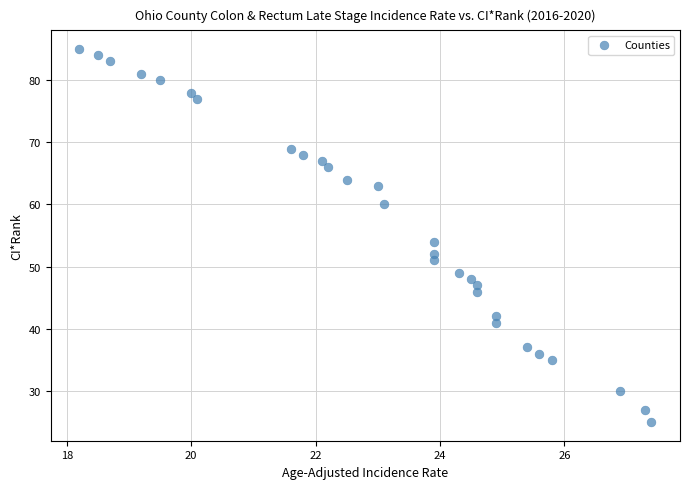

What is the range of Y values (max minus min)?

60